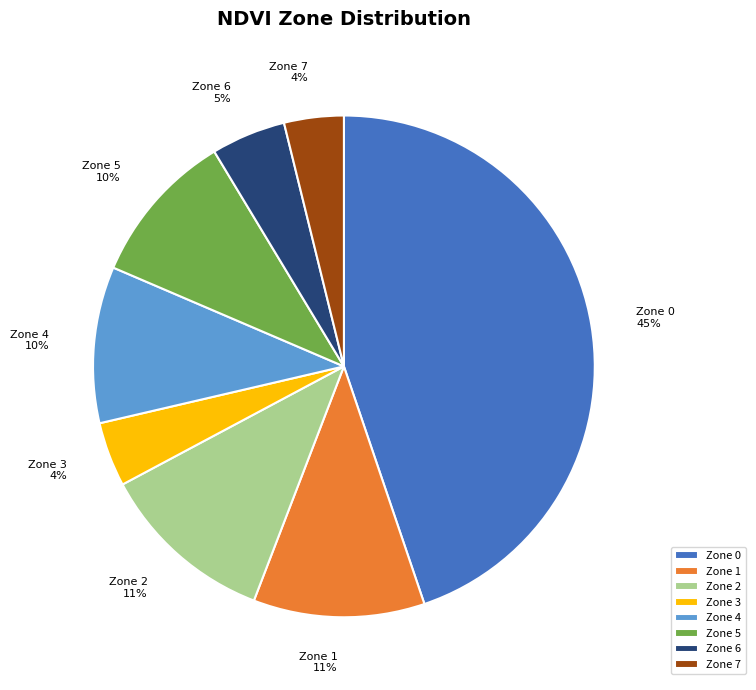

Between Zone 7 and Zone 2, which is larger?

Zone 2